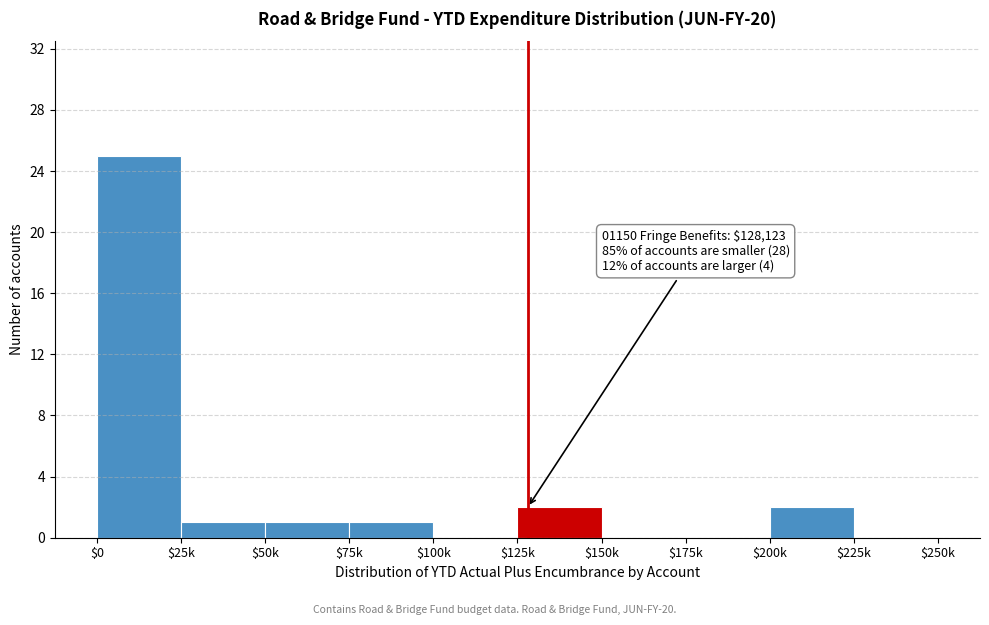

What is the greatest value displayed?

25